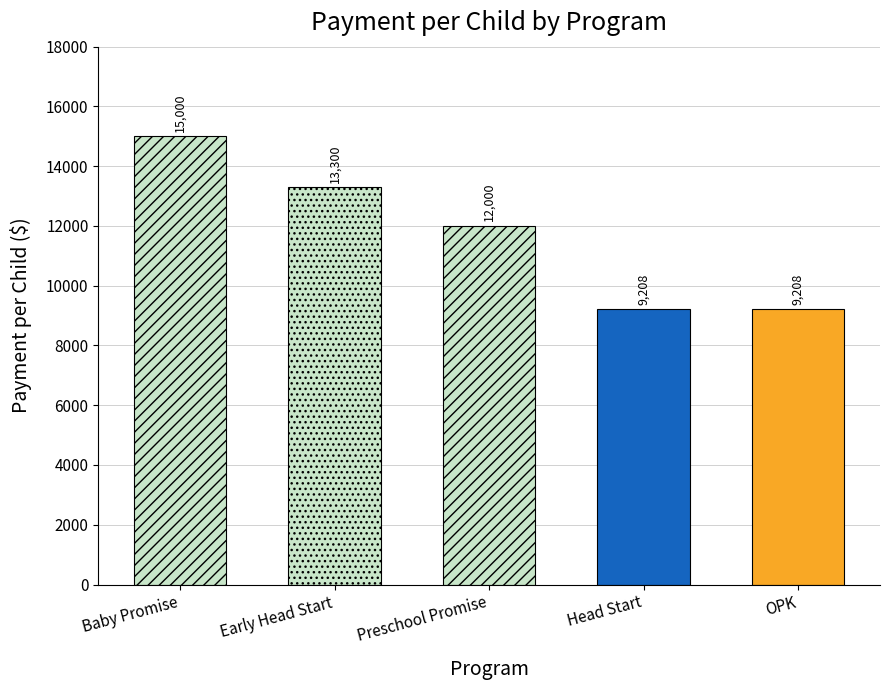

What is the sum of all values?

58716